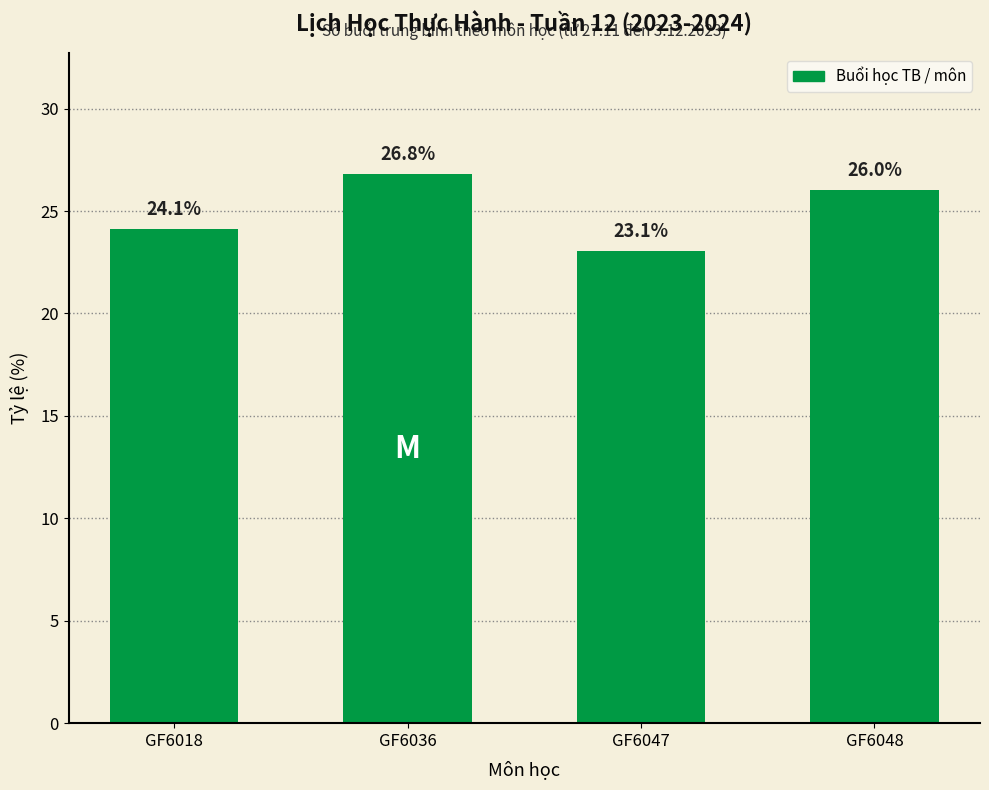

What is the ratio of the value at GF6018 to the value at GF6047?

1.0